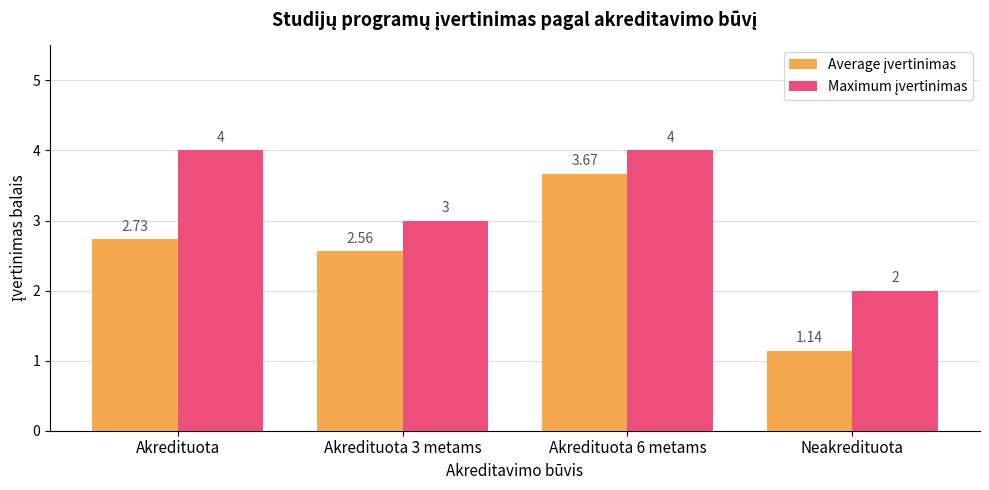

Which category has the lowest value across all series?

Neakredituota